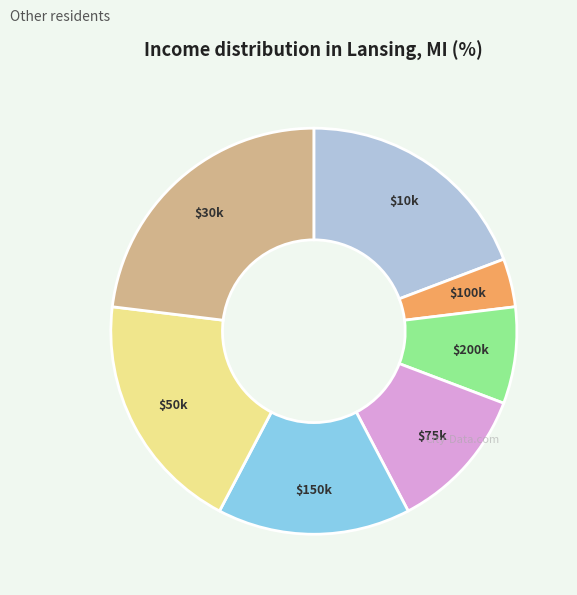

True or false: $30k accounts for 23% of the total.

True